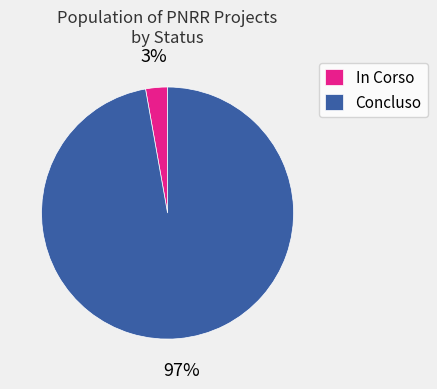

Count the number of slices in the pie.

2